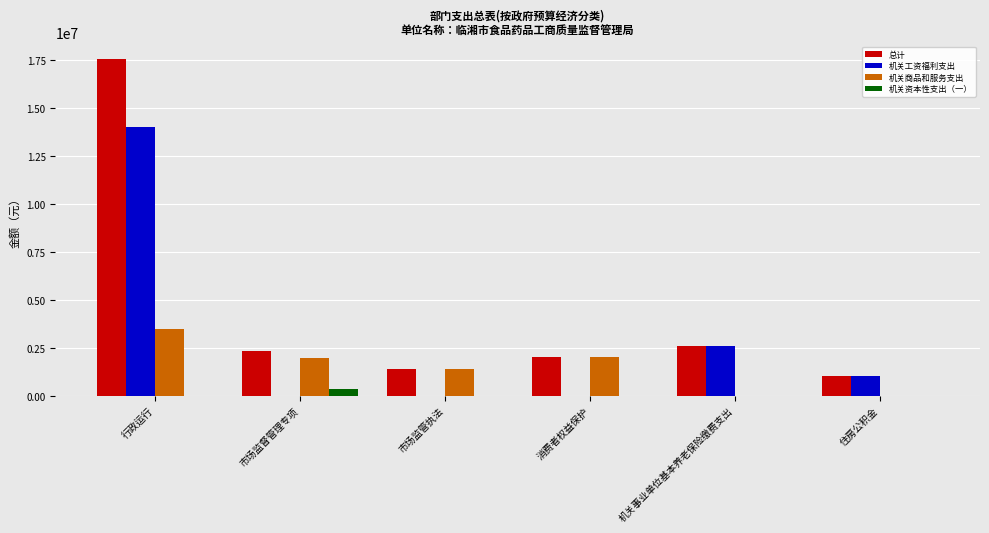

Which series has the largest total across all categories?

总计